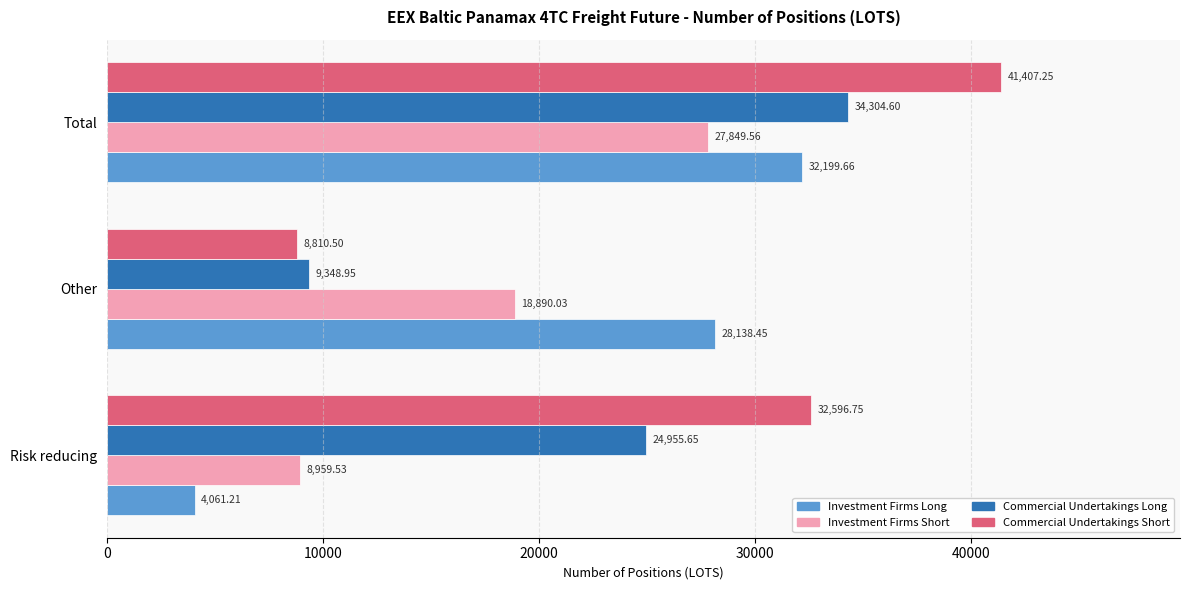

What is the highest value of the Investment Firms Long series?

32199.7